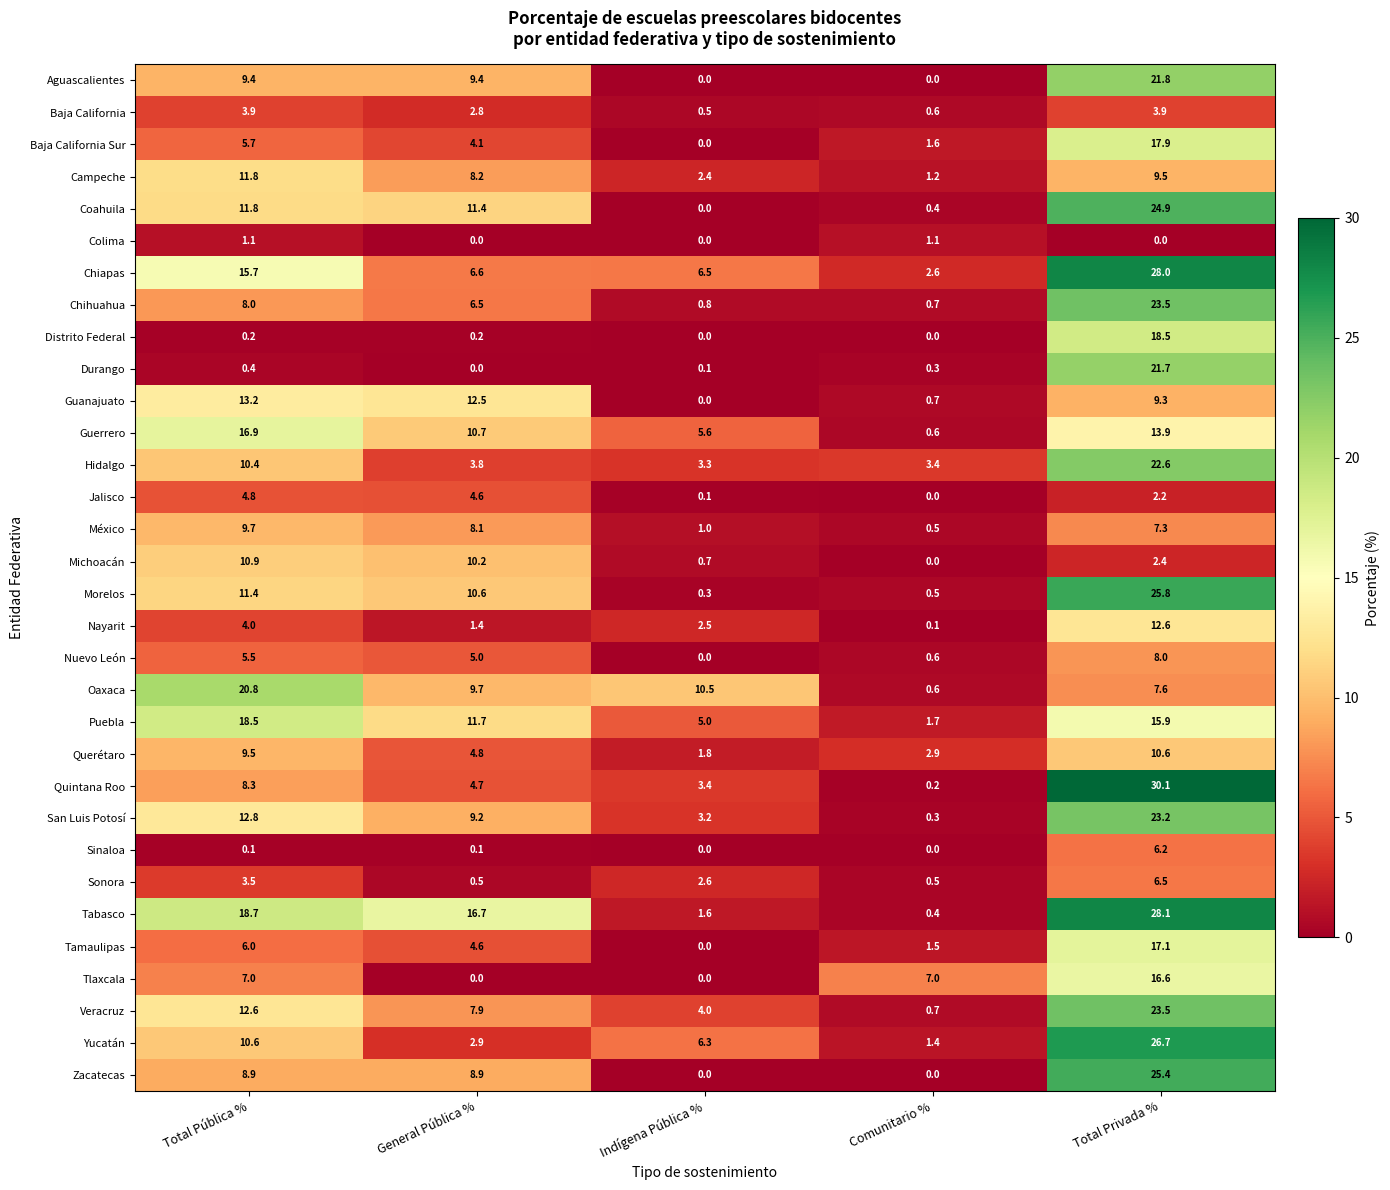

How many data points does each series have?

5